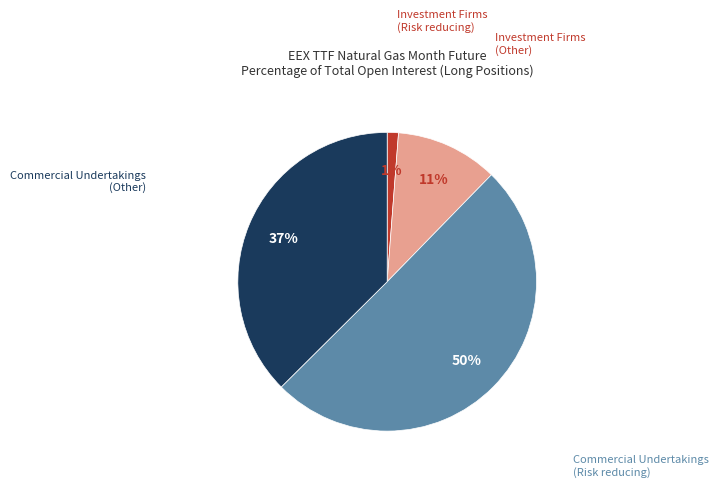

Is the sum of Investment Firms (Risk reducing) and Commercial Undertakings (Other) greater than half?

No